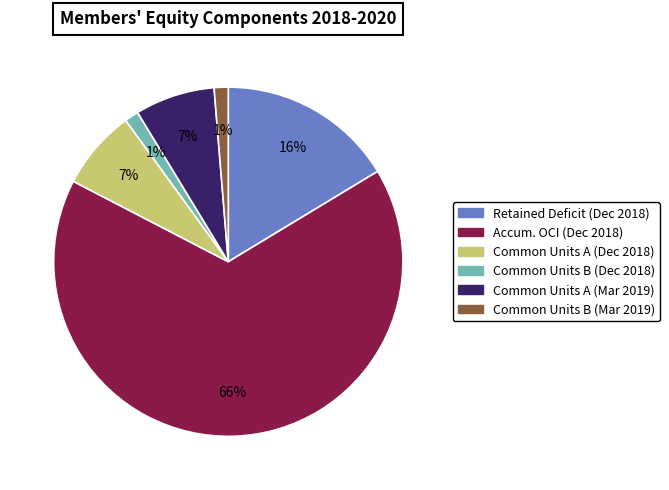

To the nearest percent, what is the average slice percentage?

17%